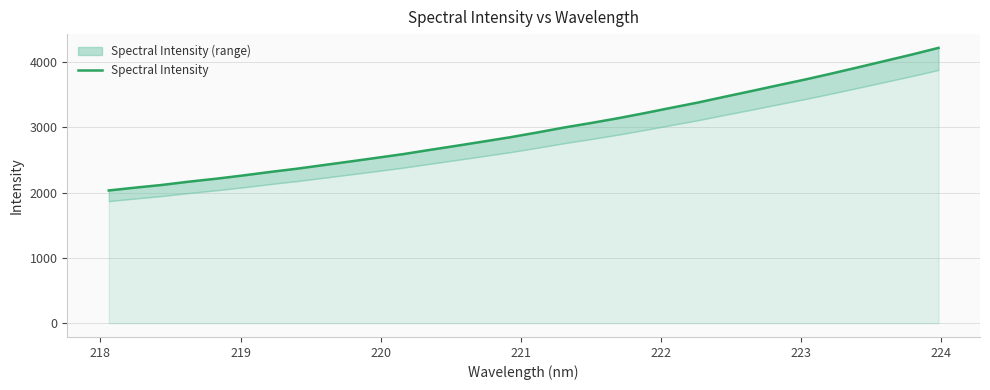

The chart shows a value of 934.4 at 15. True or false?

False